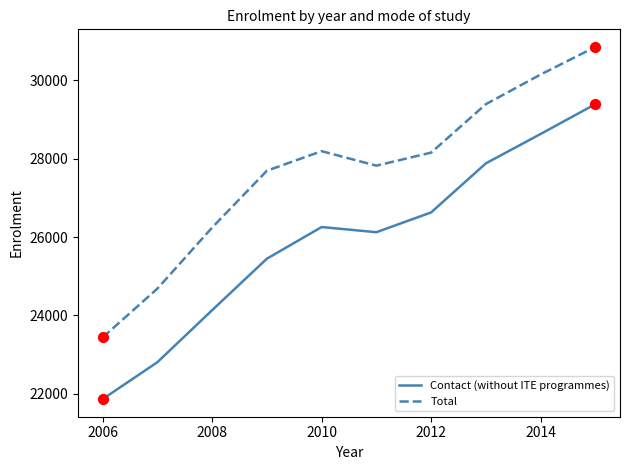

At how many categories does at least one series exceed 29506?

2